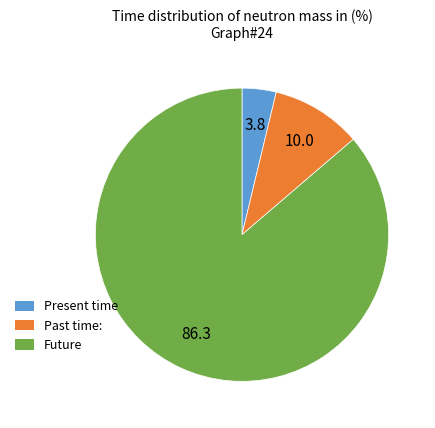

Between Present time and Future, which is larger?

Future